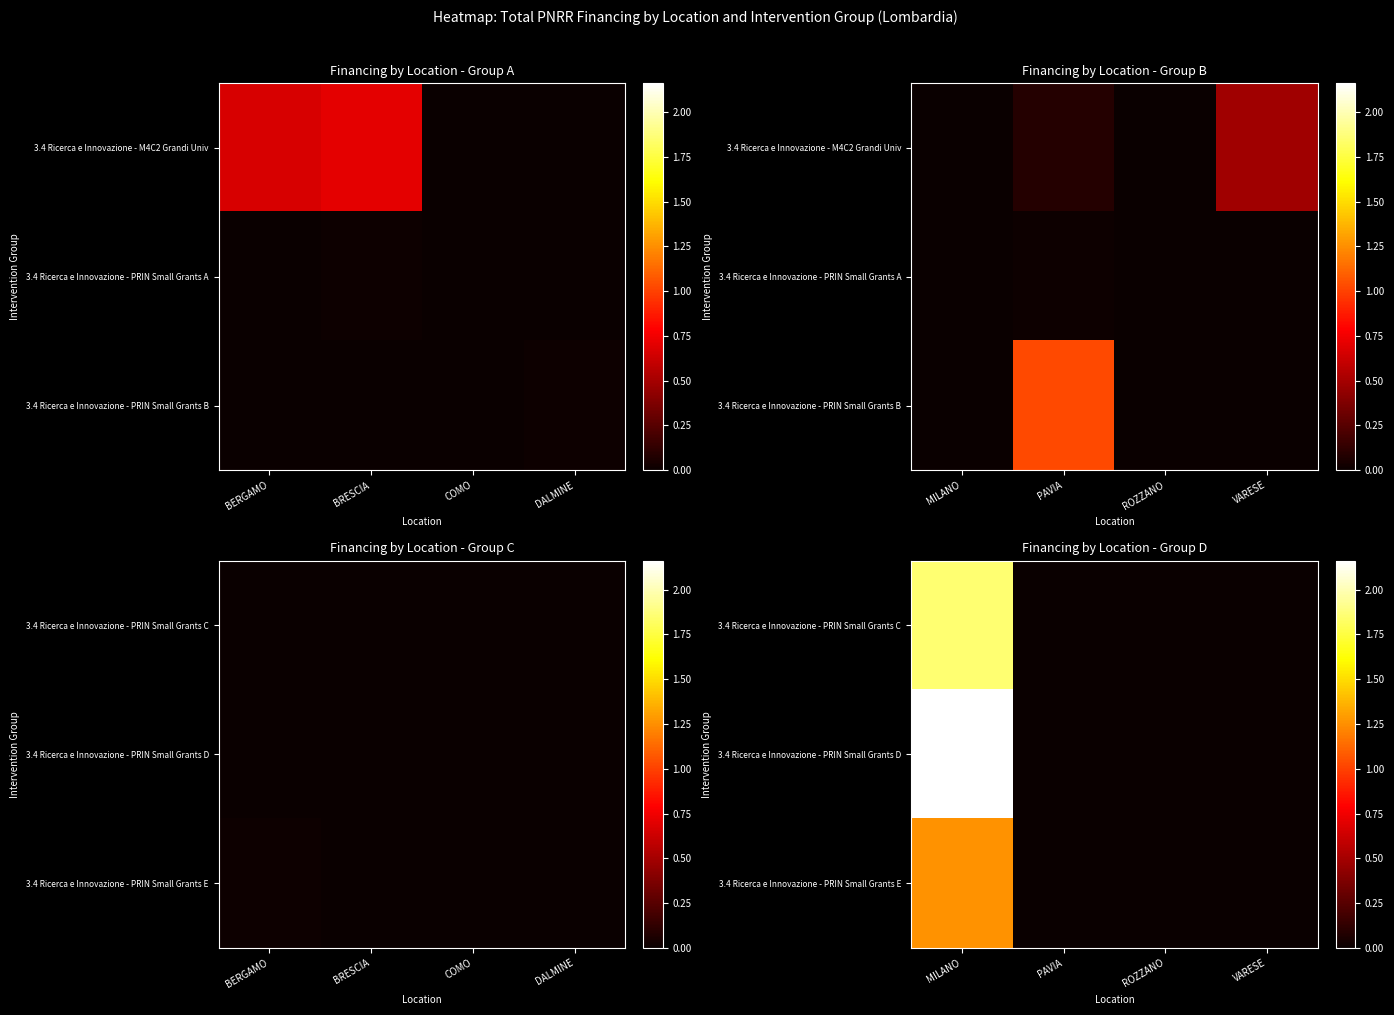

Is it true that 3.4 Ricerca e Innovazione - PRIN Small Grants D equals -6547490 at PAVIA?

False